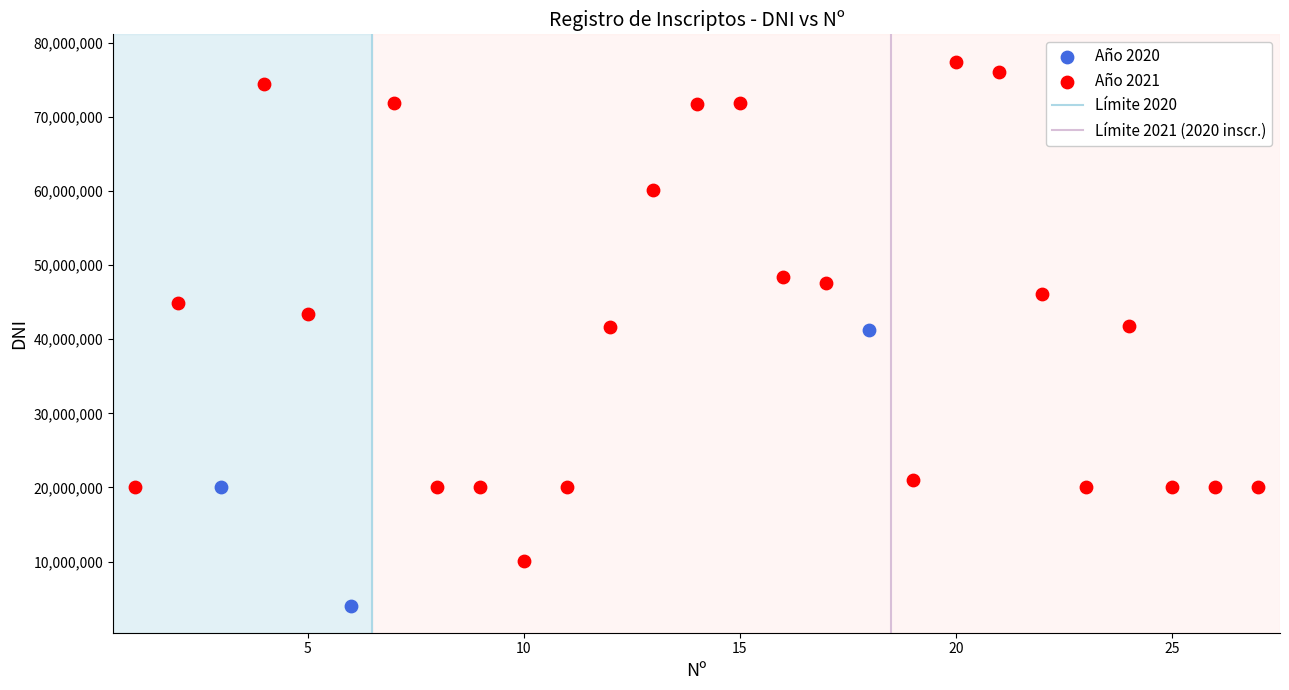

Which series has the widest spread of Y values?

Año 2021